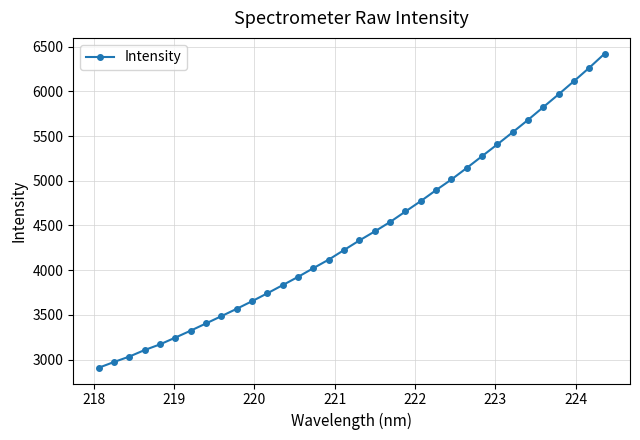

What is the difference between the maximum and minimum values?

3511.9